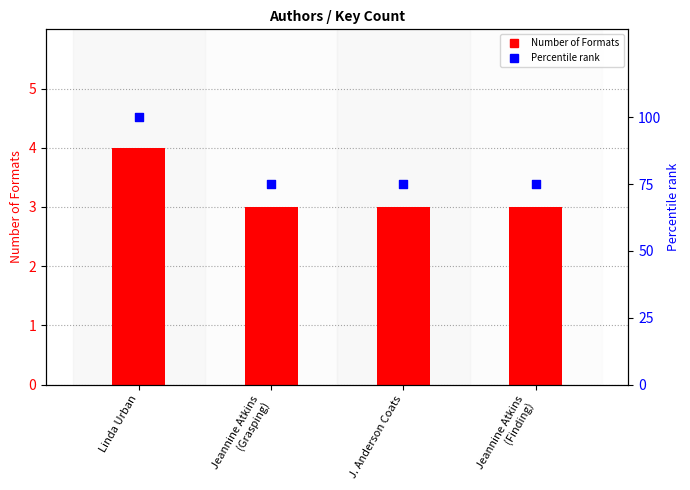

Which series has the widest spread of Y values?

Percentile rank